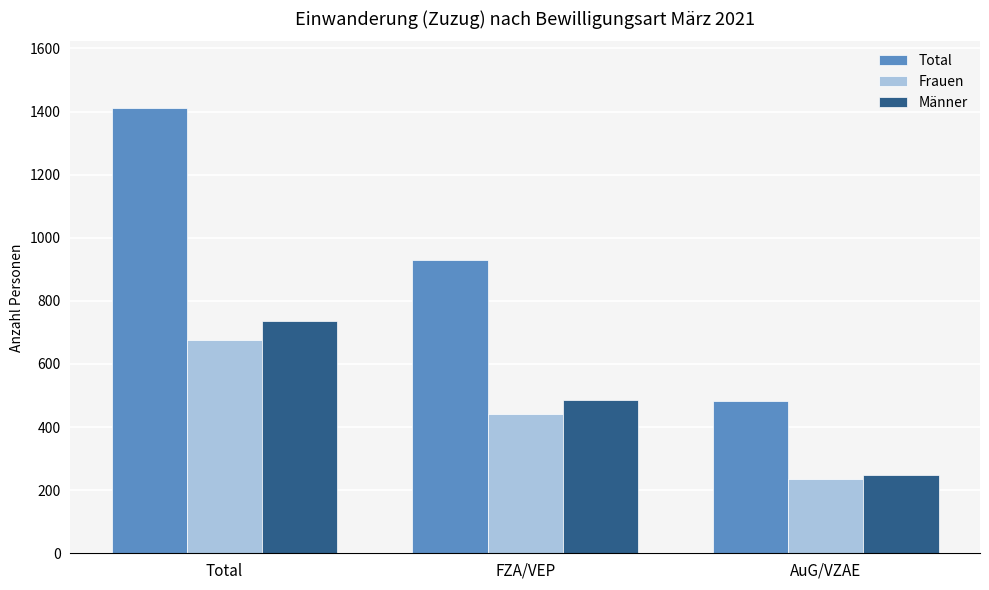

What is the difference between the Total values at AuG/VZAE and FZA/VEP?

447